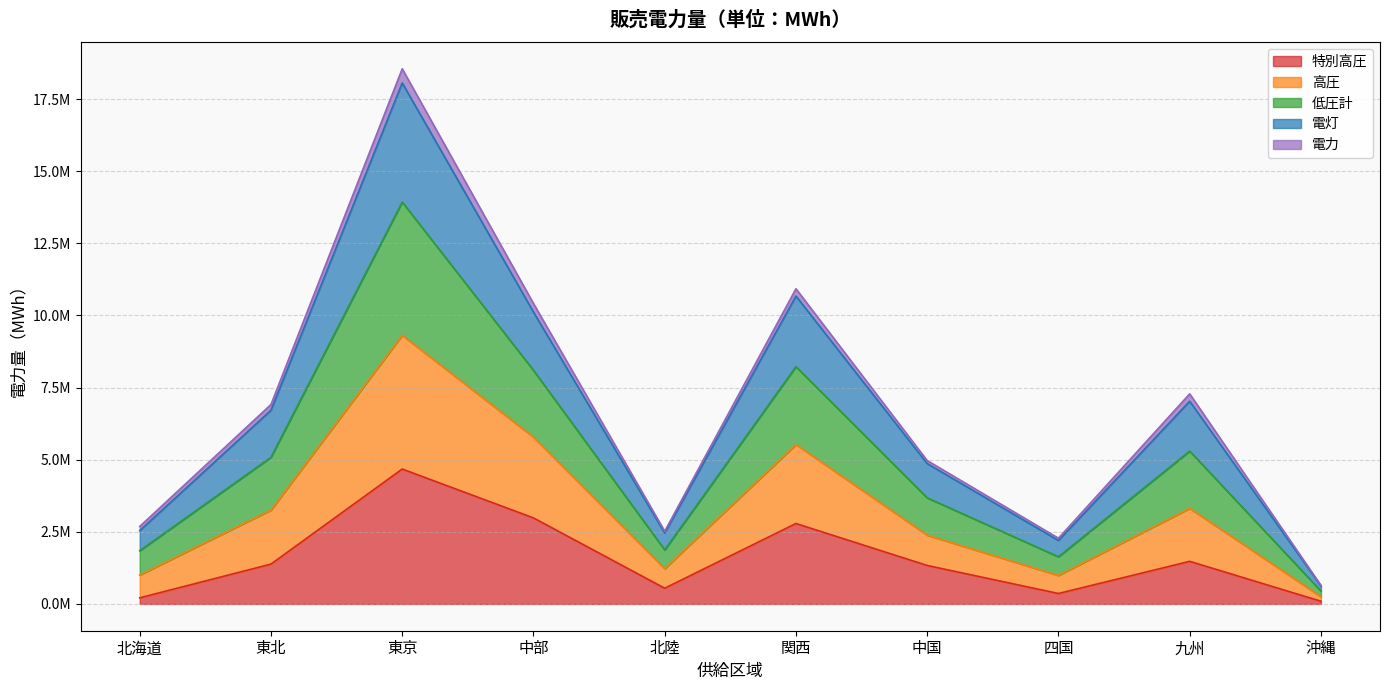

True or false: 電灯 and 低圧計 cross at least once.

False